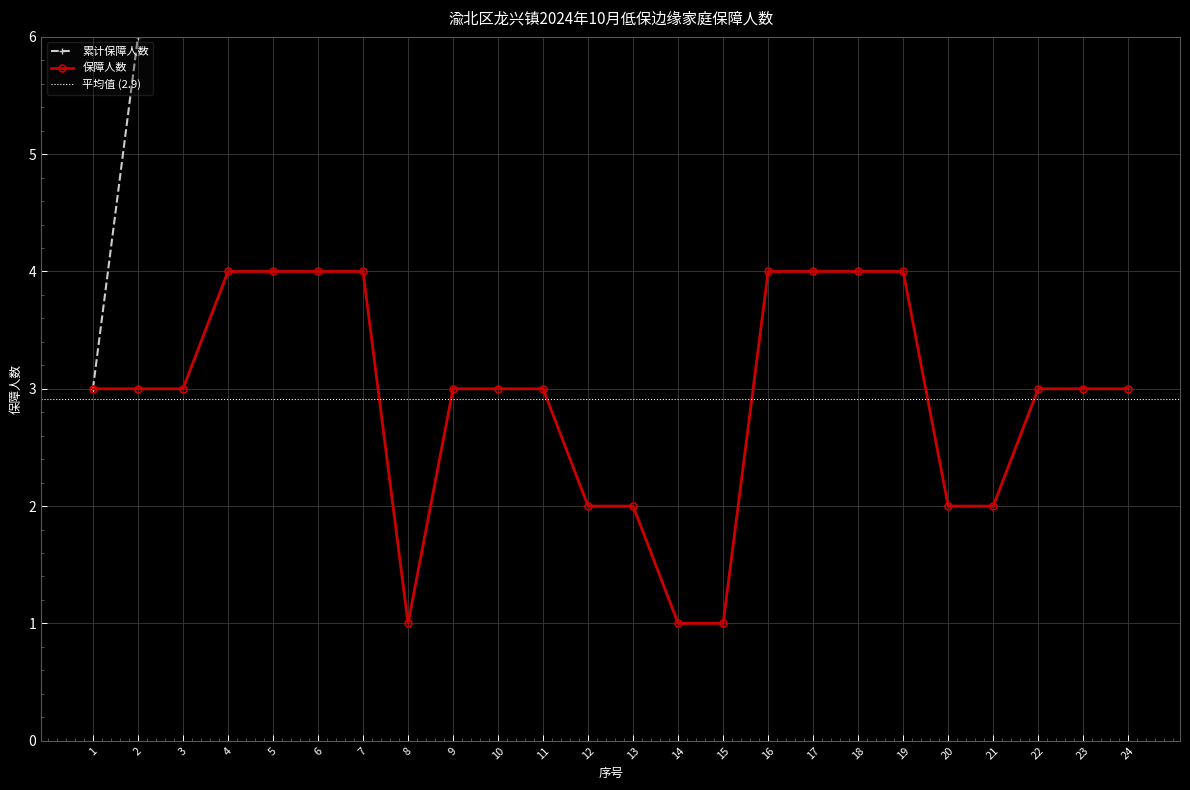

How many interior local valleys (lower than both neighbors) does the data have?

1